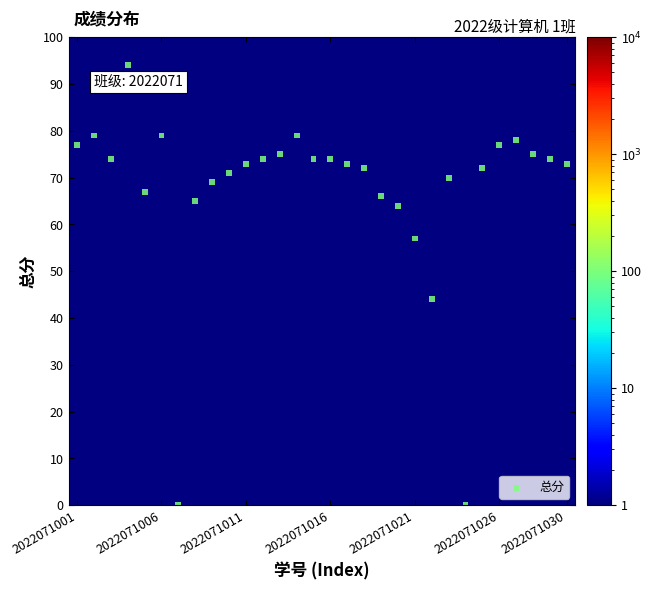

What is the range of Y values (max minus min)?

94